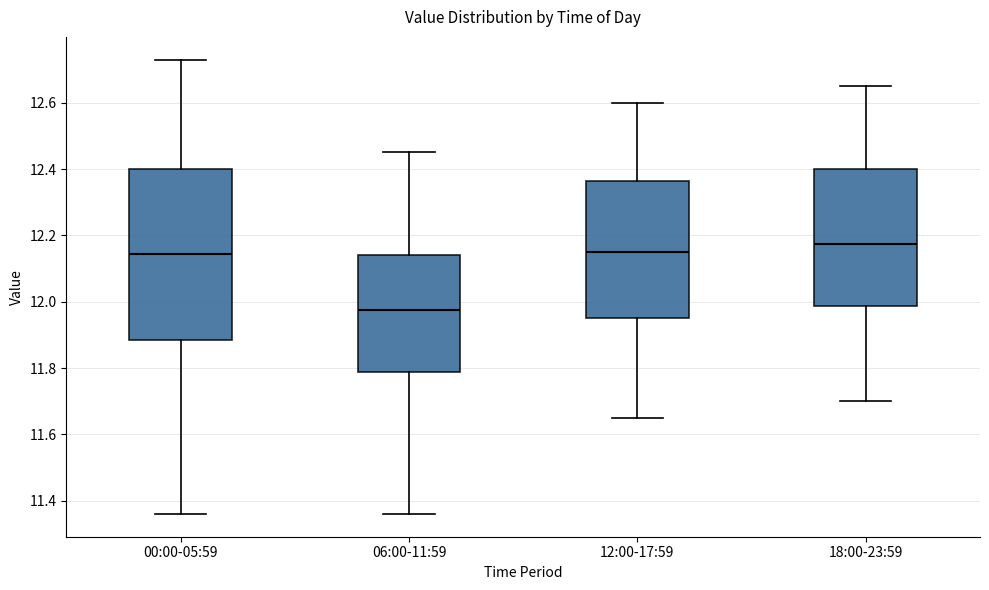

Which box is the tallest, from its lower edge to its upper edge?

00:00-05:59